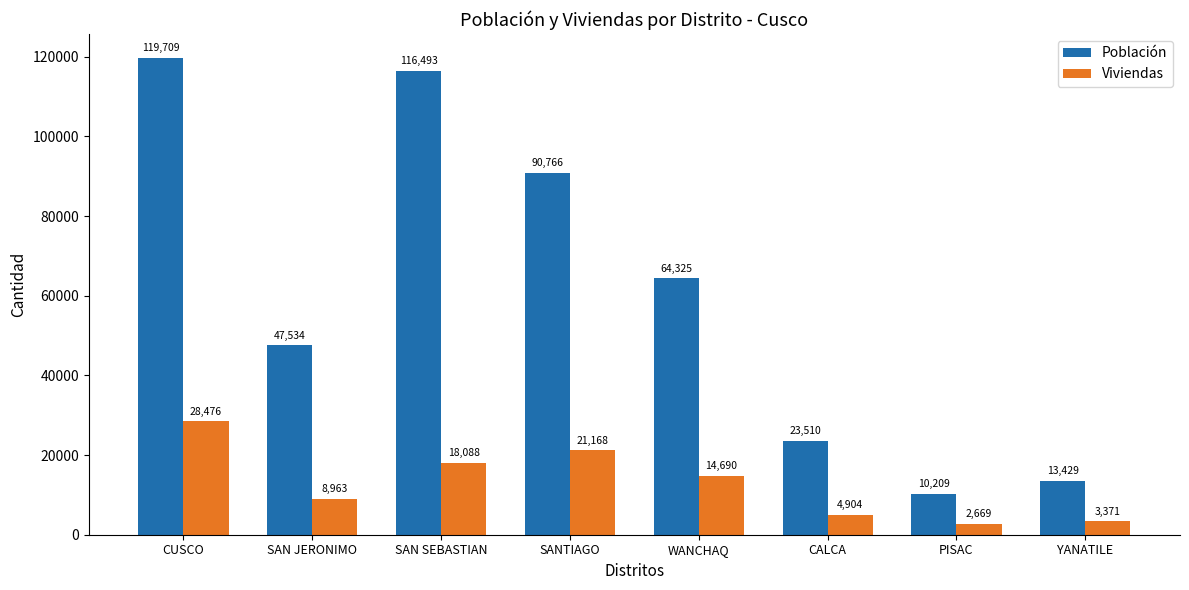

Which category has the highest value in the Viviendas series?

CUSCO